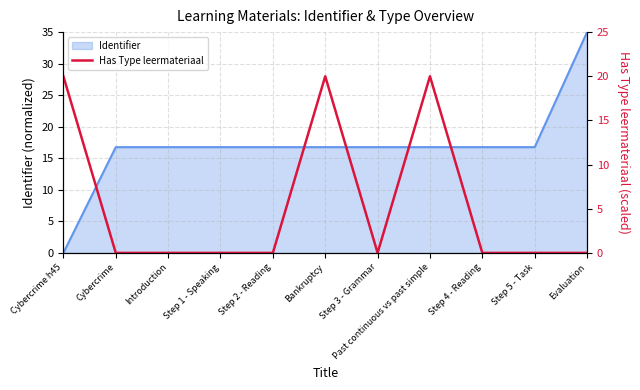

How many points are higher than both their immediate neighbors (excluding endpoints)?

2